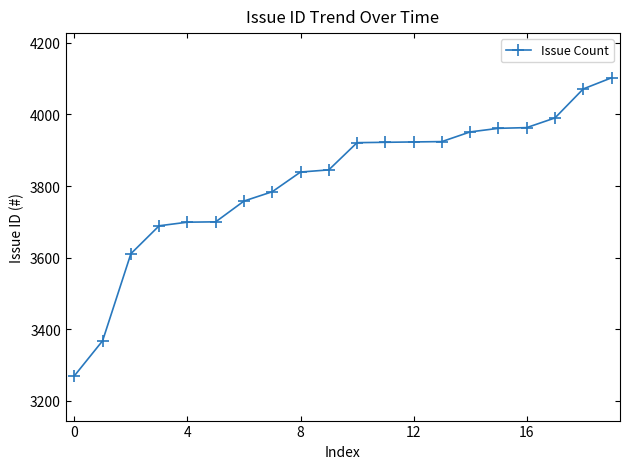

Count the number of categories in the chart.

20